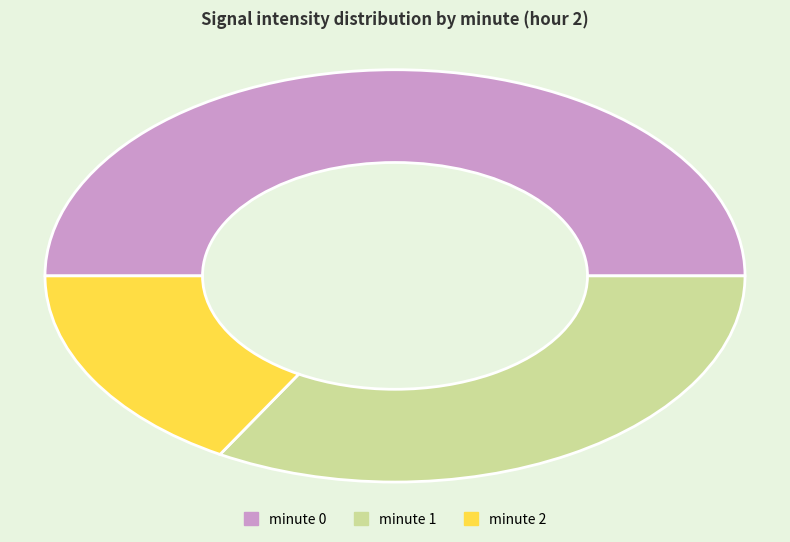

Rank the categories by value from highest to lowest.

minute 0, minute 1, minute 2